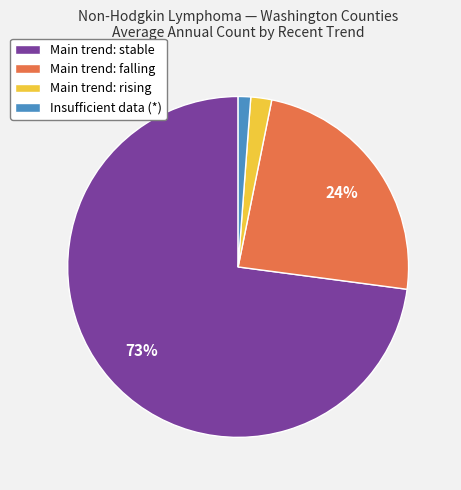

What is the largest slice in the pie chart?

Main trend: stable